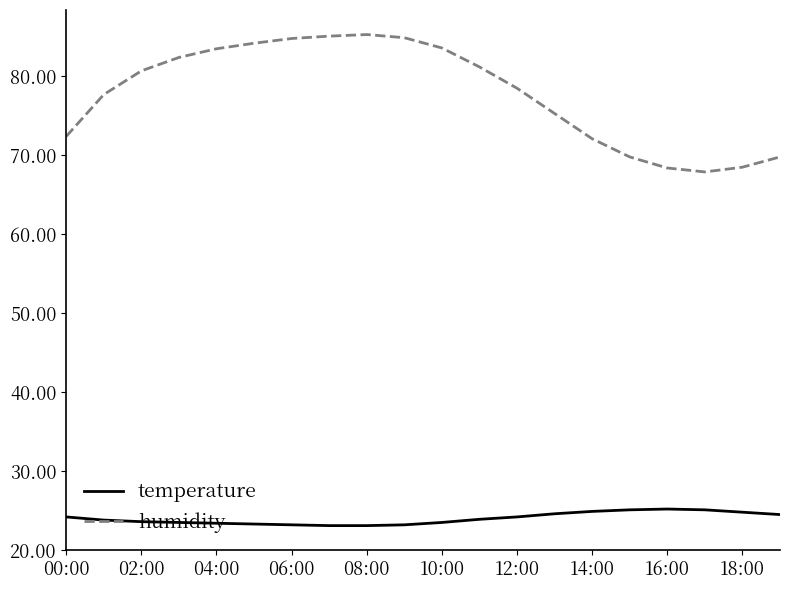

What are all the series names shown in the legend?

temperature, humidity